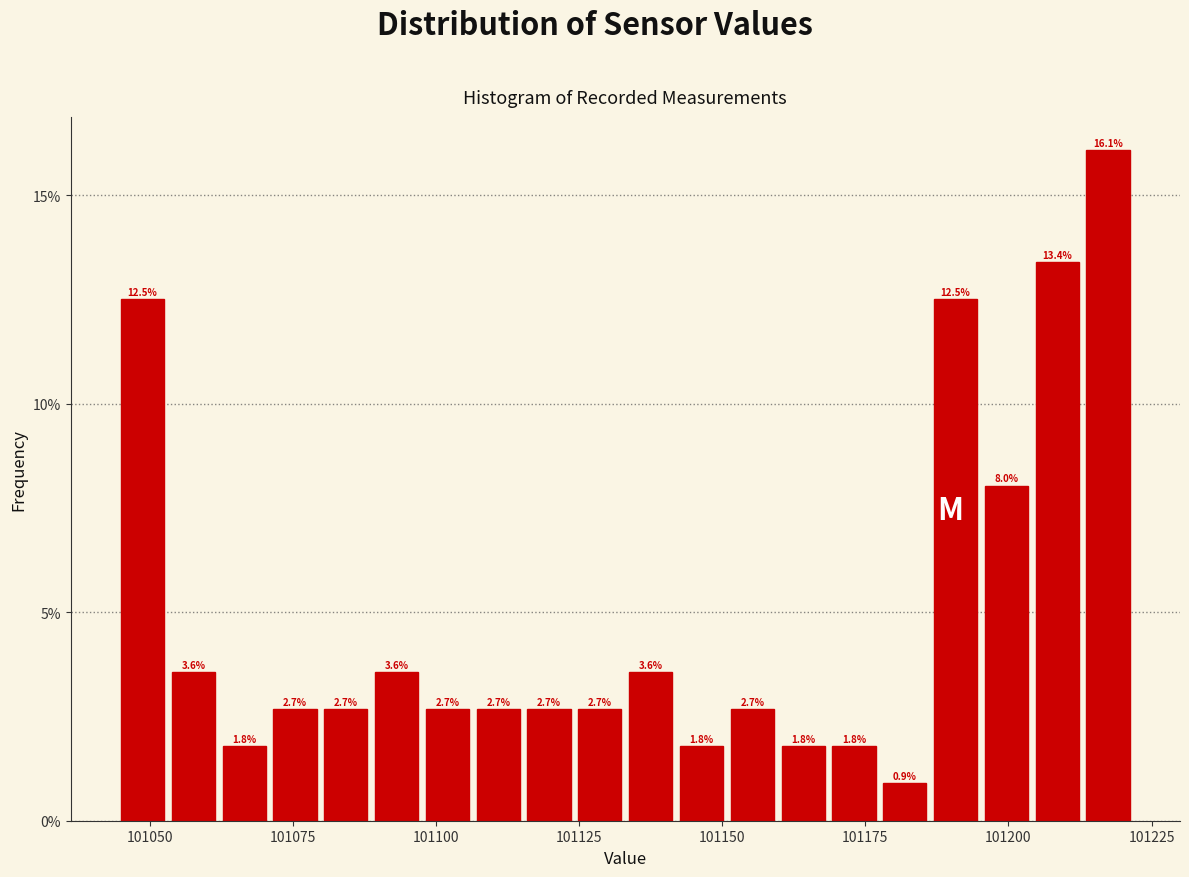

Around what value on the x-axis is the tallest bar? Give the approximate position of its centre, as read against the axis.

101215